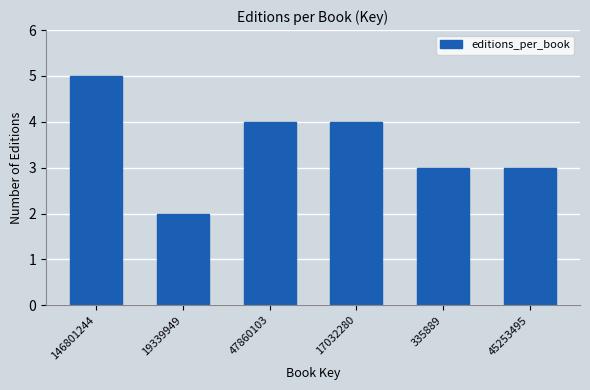

Reading left to right, what are all the values shown in this chart?

5	2	4	4	3	3